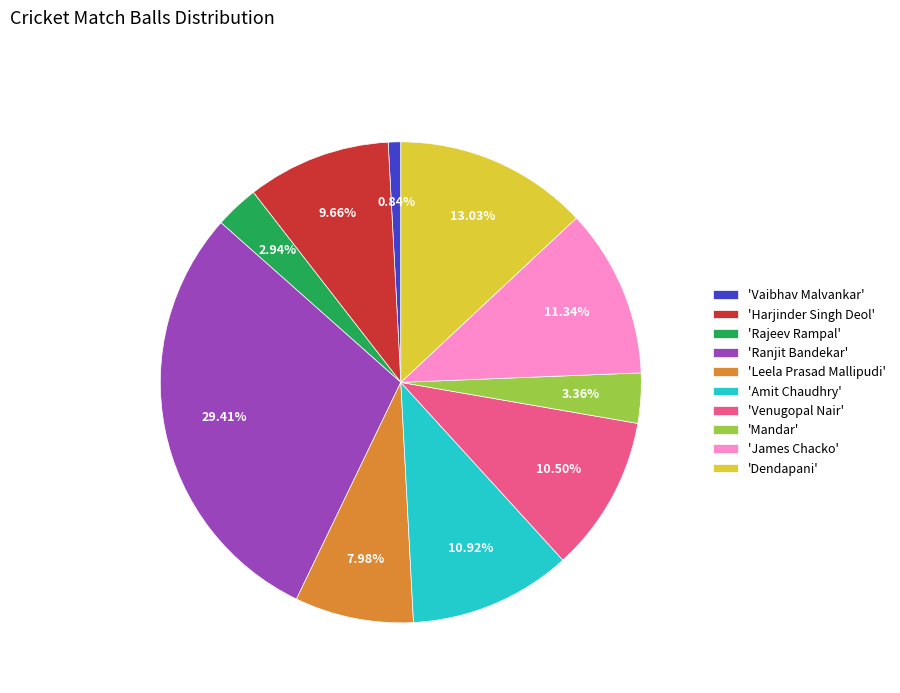

How many segments does this pie chart have?

10